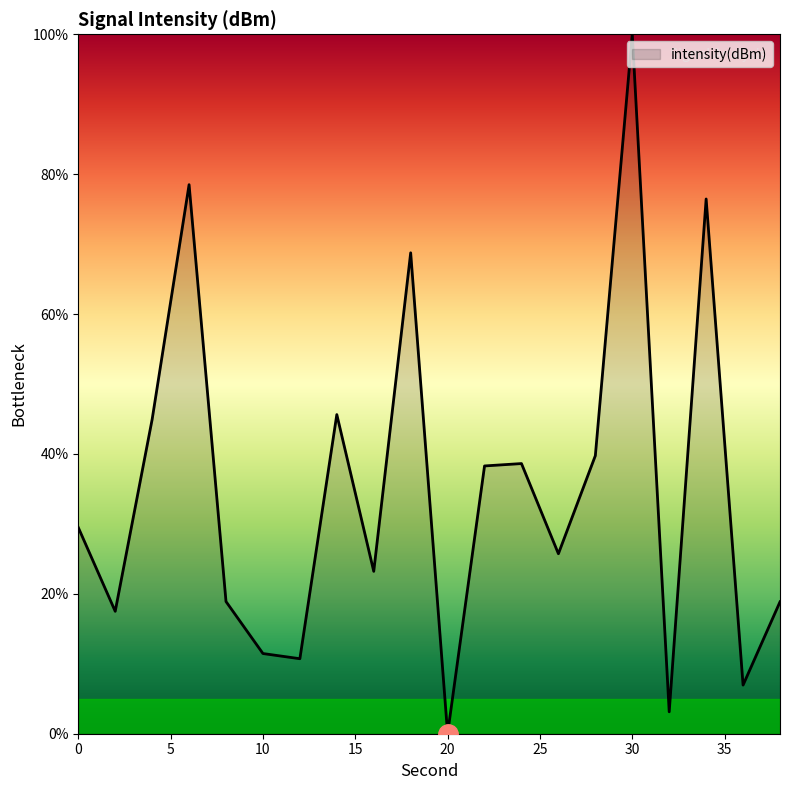

What is the difference between the maximum and minimum values?

100.0